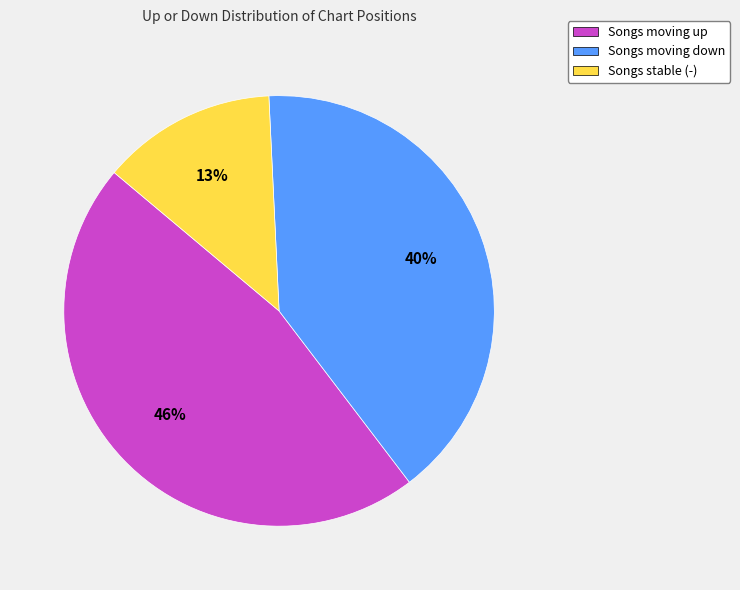

To the nearest percent, what portion does Songs moving up represent?

46%